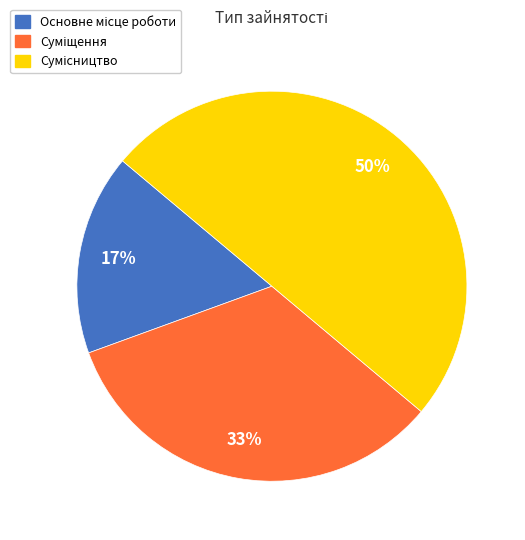

To the nearest percent, what is the difference between the largest and smallest slice percentages?

33%